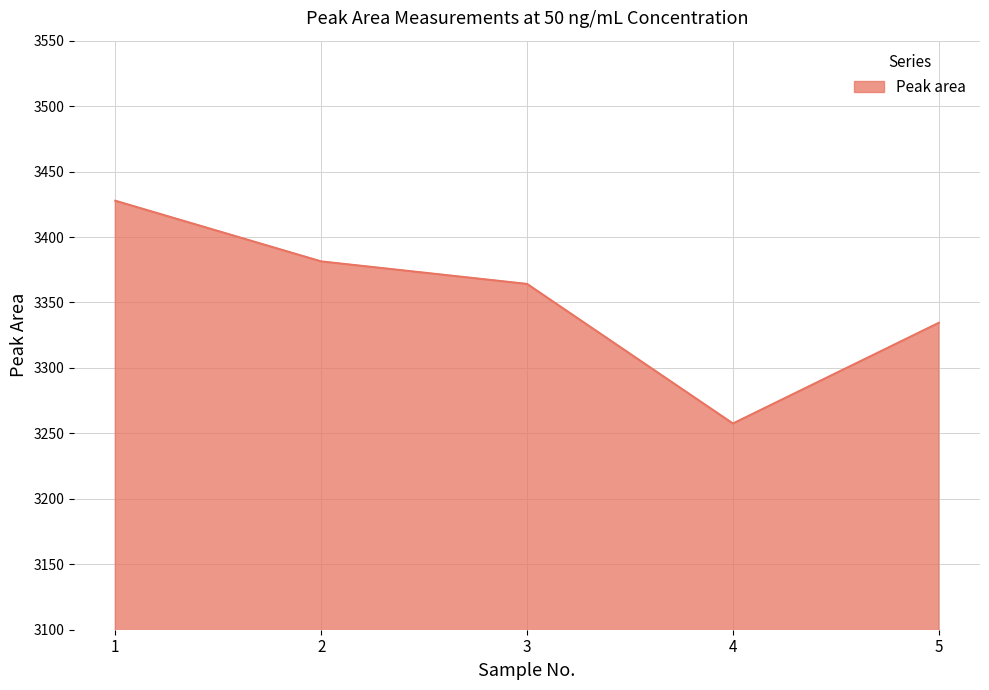

Read the value at 4.

3257.5